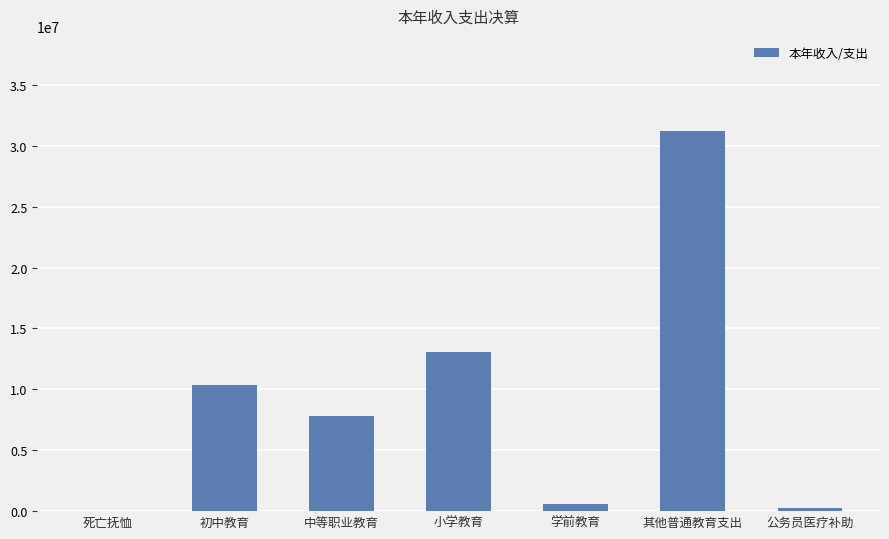

Where is the data nearest to the value 15628763?

小学教育